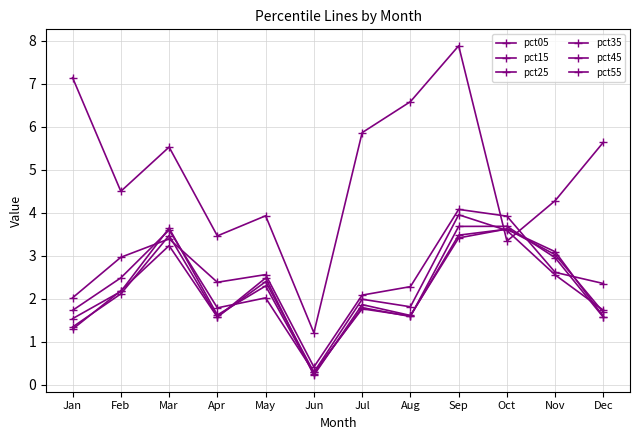

What is the spread (max minus min) of values at Jun?

1.0